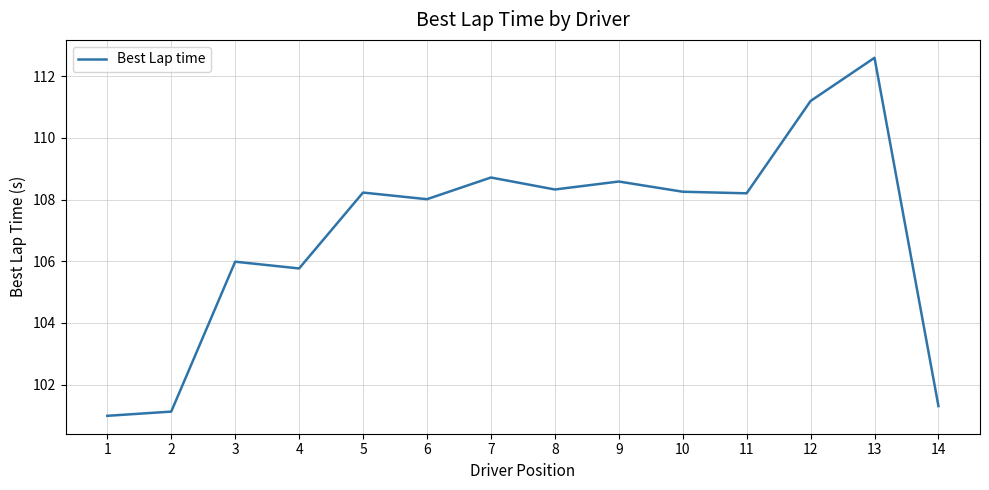

Approximately how many times larger is the value at 14 compared to 9?

0.9